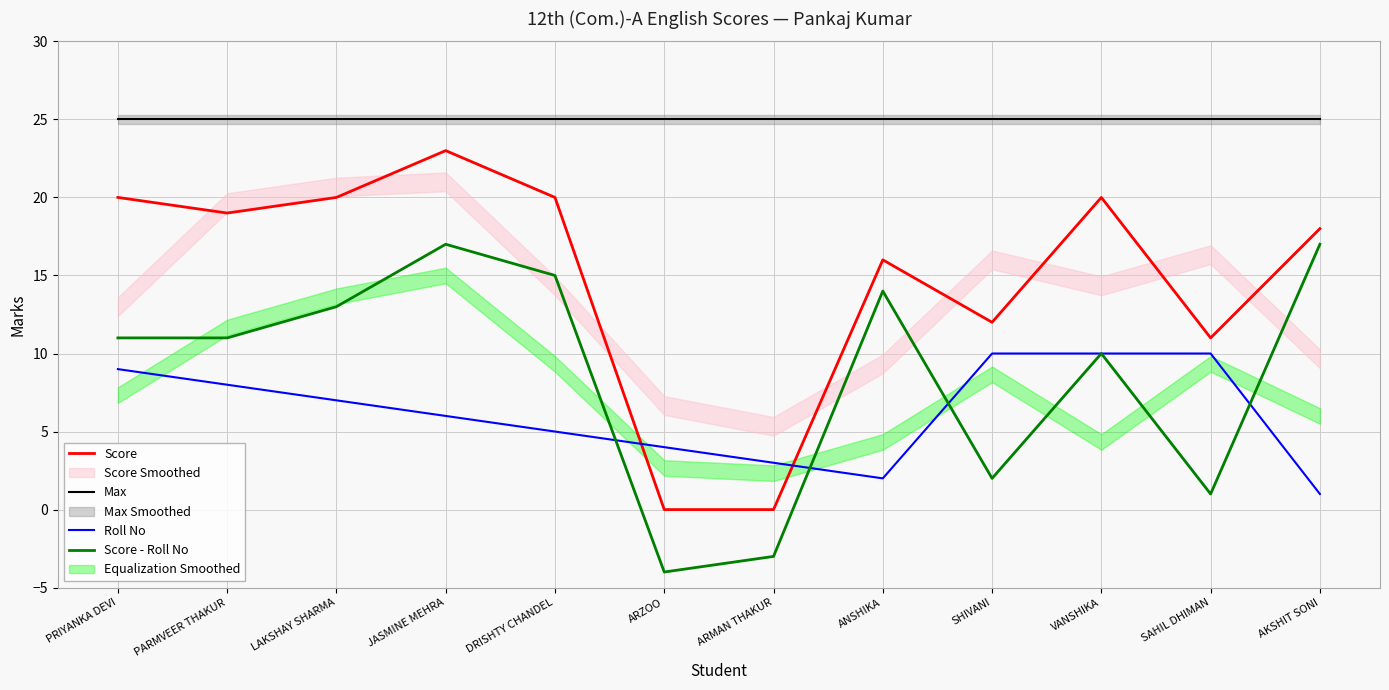

What position from the right is LAKSHAY SHARMA?

10